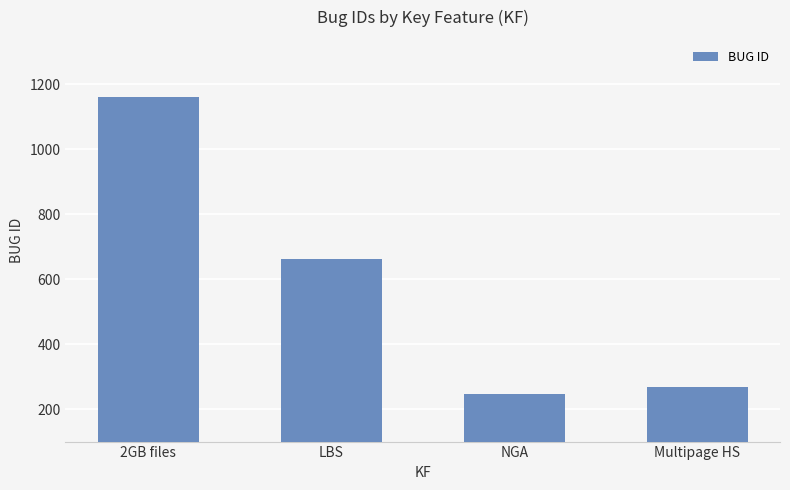

What is the ratio of the value at 2GB files to the value at LBS?

1.8